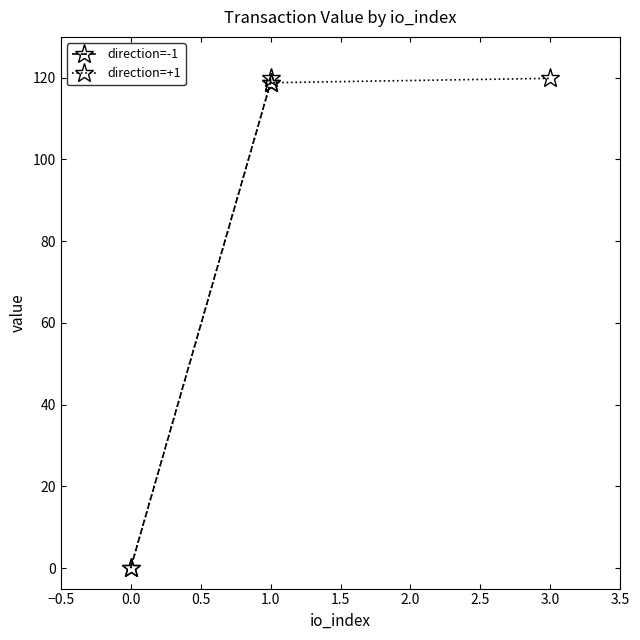

Read the direction=+1 value at 1.0.

118.8